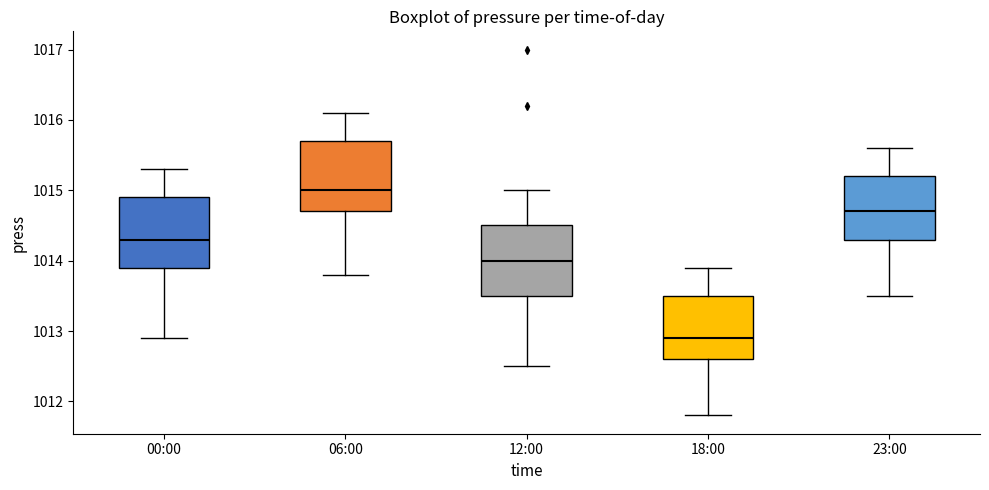

Reading left to right, transcribe this box plot: for each box, give where its median line is, the range the box spans, and where its two whiskers end, as read against the y-axis. The values are not printed on the chart, so give them approximately, as read against the axis.

00:00: median 1014.3, box 1013.9 to 1014.9, whiskers 1012.9 to 1015.3
06:00: median 1015.0, box 1014.7 to 1015.7, whiskers 1013.8 to 1016.1
12:00: median 1014.0, box 1013.5 to 1014.5, whiskers 1012.5 to 1015.0
18:00: median 1012.9, box 1012.6 to 1013.5, whiskers 1011.8 to 1013.9
23:00: median 1014.7, box 1014.3 to 1015.2, whiskers 1013.5 to 1015.6